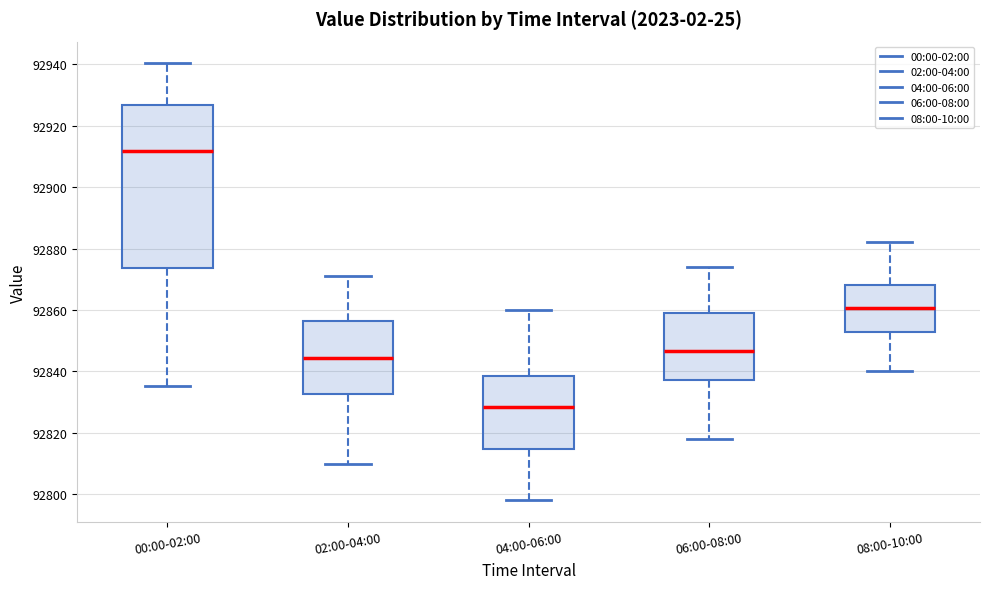

Which box is the tallest, from its lower edge to its upper edge?

00:00-02:00